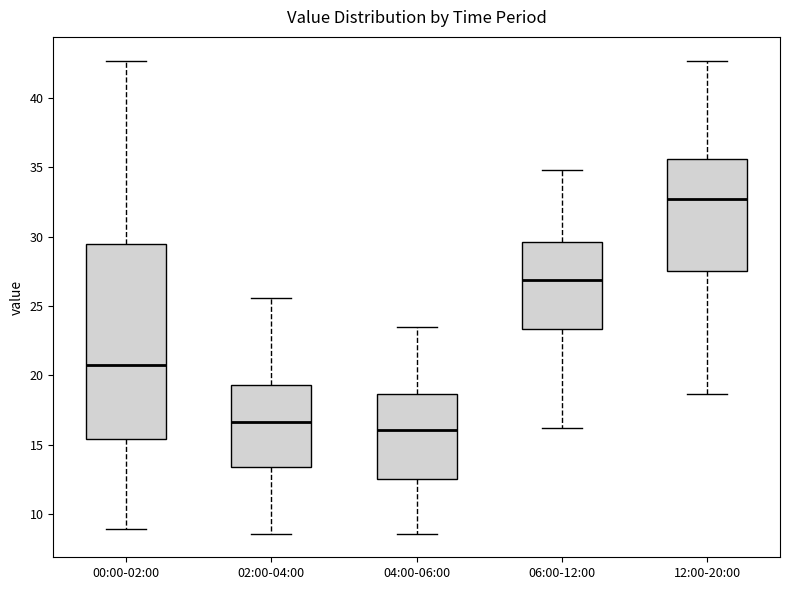

Which box's median line is the highest?

12:00-20:00